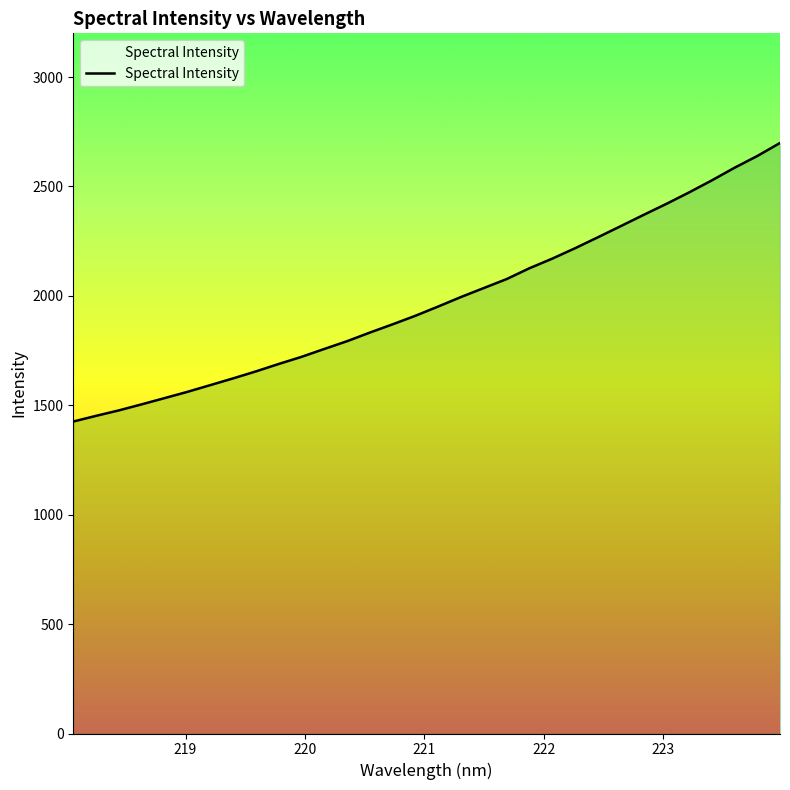

True or false: the data shows 4052.9 at 25.

False